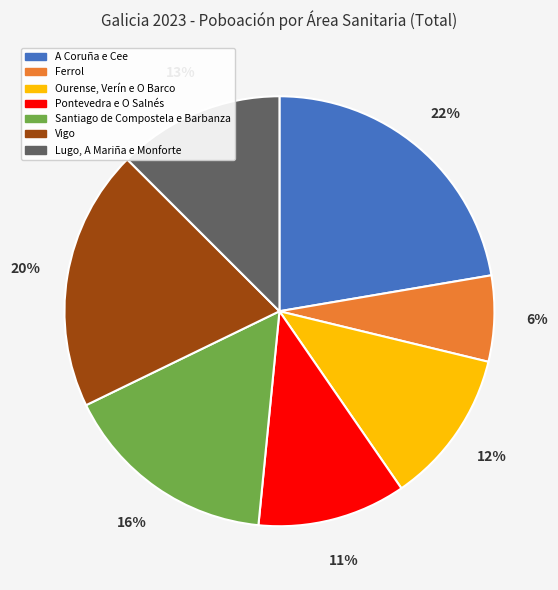

Between Santiago de Compostela e Barbanza and Ourense, Verín e O Barco, which is larger?

Santiago de Compostela e Barbanza